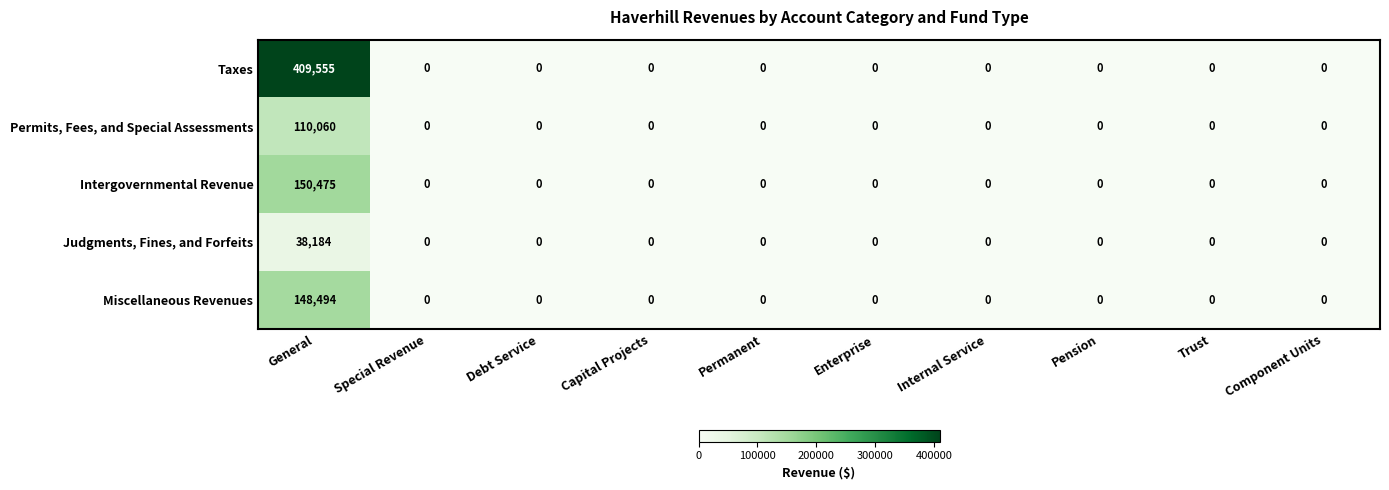

True or false: Intergovernmental Revenue has a value of 63946 at Internal Service.

False